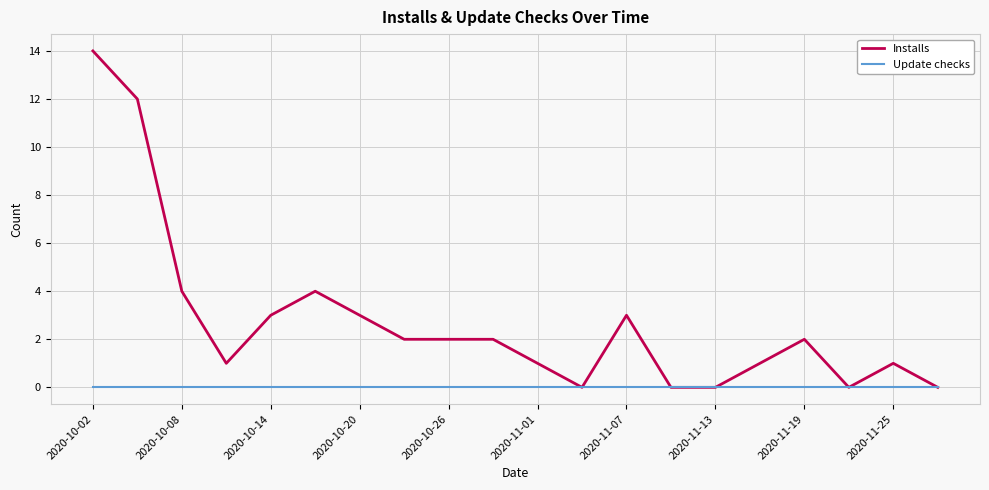

What is the average value of the Installs series?

3